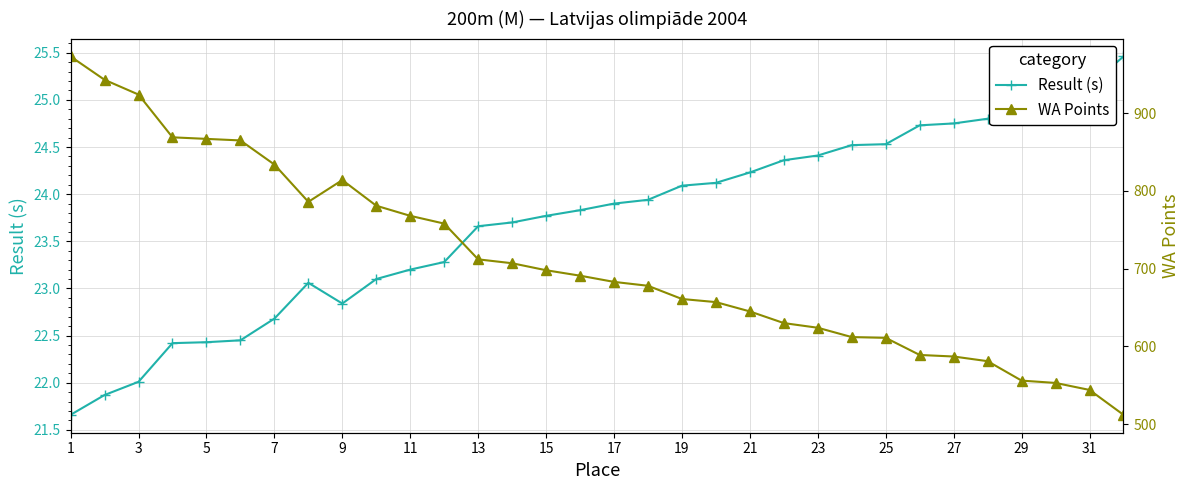

Which series has the largest total across all categories?

WA Points